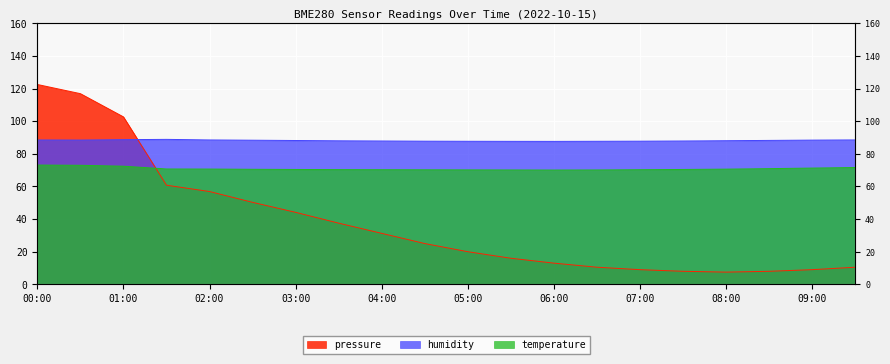

What is the smallest value displayed?

7.5